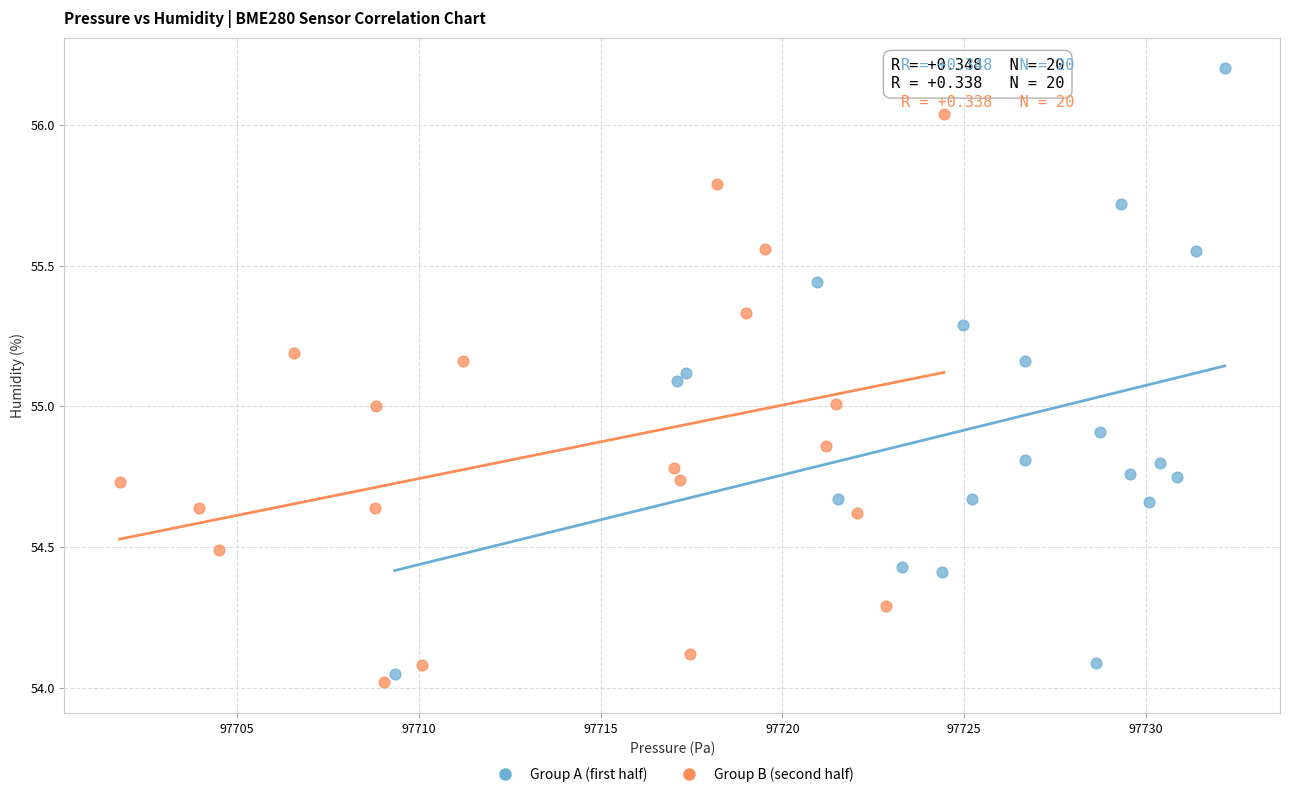

Which series has the widest spread of Y values?

Group A (first half)